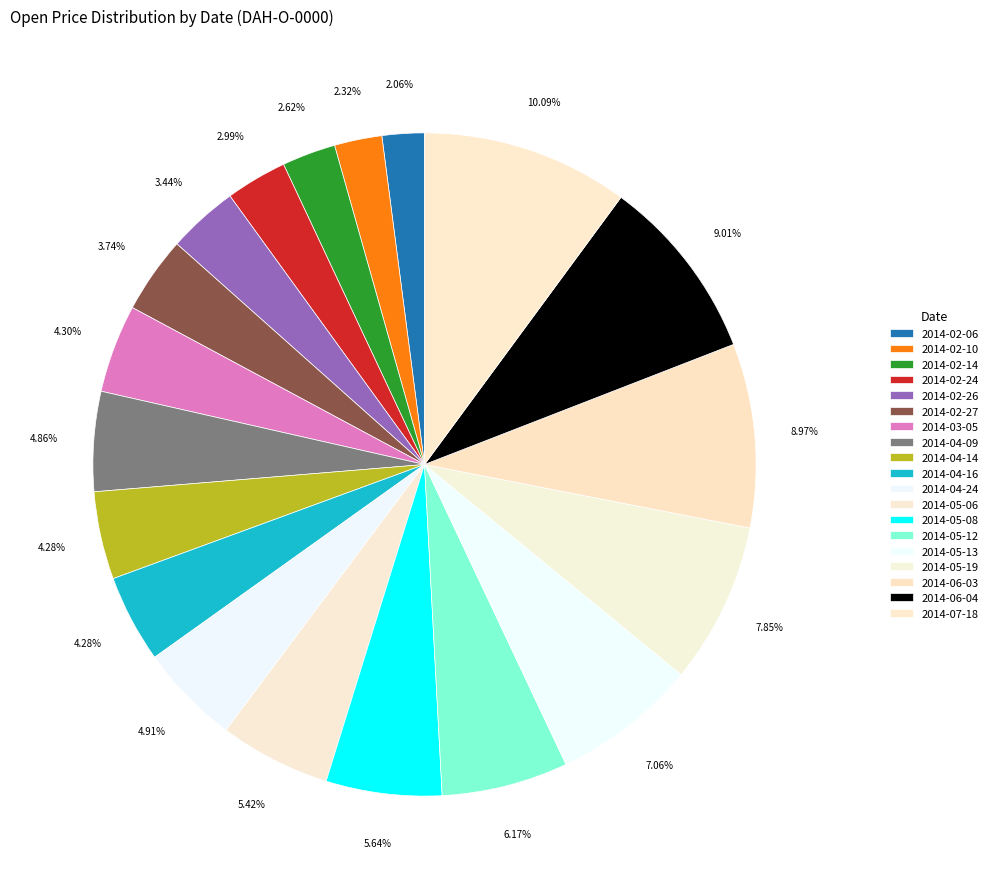

What is the smallest slice in the pie chart?

2014-02-06